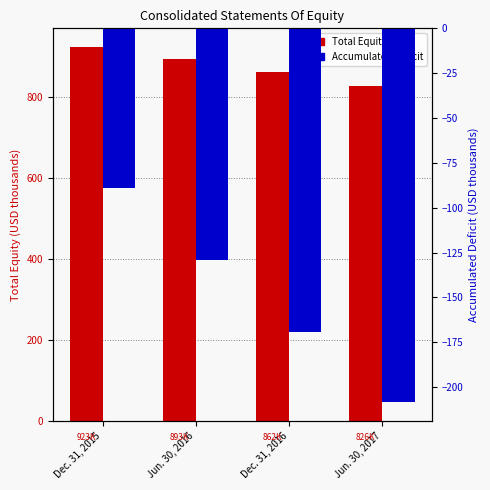

Reading left to right, what are all the values shown in this chart?

Total Equity (USD thousands): 923.3	893.0	862.2	826.0
Accumulated Deficit (USD thousands): -88.8	-129.3	-169.5	-208.4